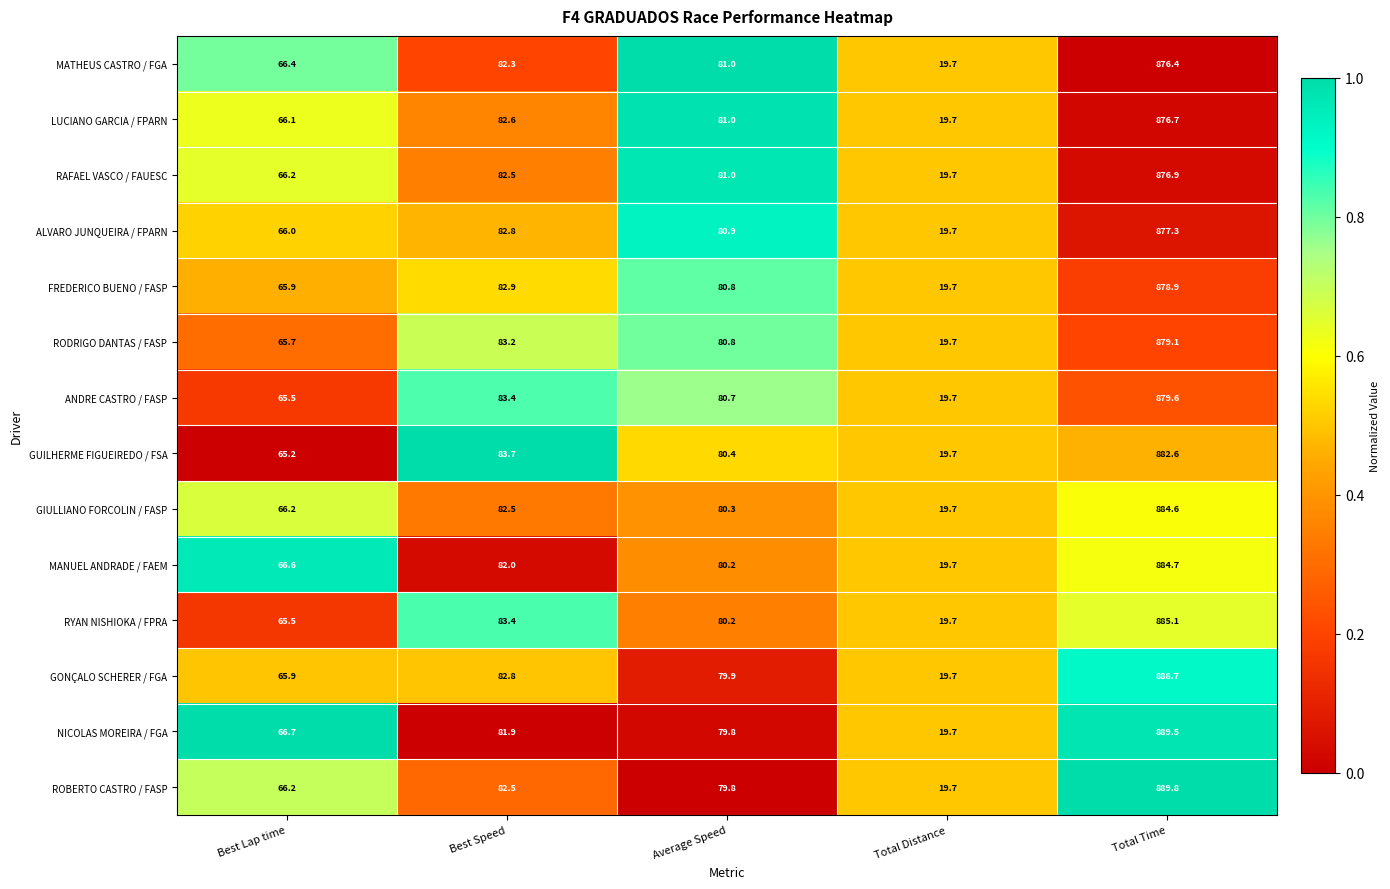

Rank the series by their maximum value, from lowest to highest.

MATHEUS CASTRO / FGA, LUCIANO GARCIA / FPARN, RAFAEL VASCO / FAUESC, ALVARO JUNQUEIRA / FPARN, FREDERICO BUENO / FASP, RODRIGO DANTAS / FASP, ANDRE CASTRO / FASP, GUILHERME FIGUEIREDO / FSA, GIULLIANO FORCOLIN / FASP, MANUEL ANDRADE / FAEM, RYAN NISHIOKA / FPRA, GONÇALO SCHERER / FGA, NICOLAS MOREIRA / FGA, ROBERTO CASTRO / FASP